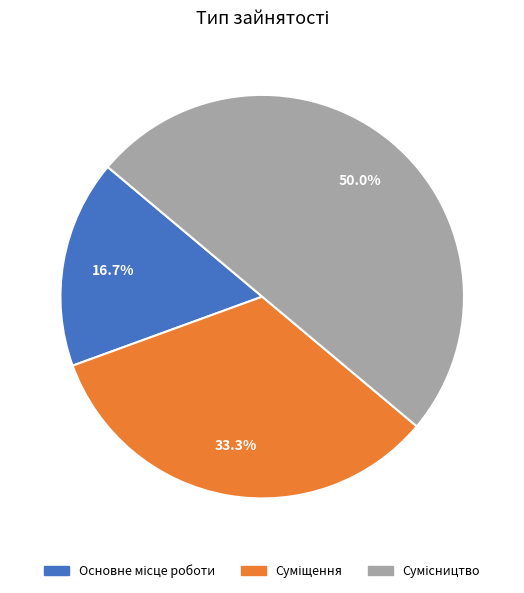

What percentage do Суміщення and Сумісництво together represent?

83.3%